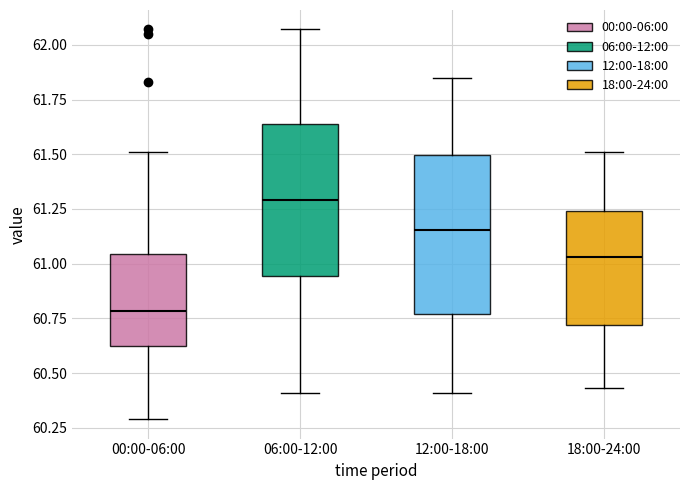

Where does the lower whisker of the box for 18:00-24:00 end on the y-axis? The values are not printed on the chart, so give them approximately, as read against the axis.

60.45